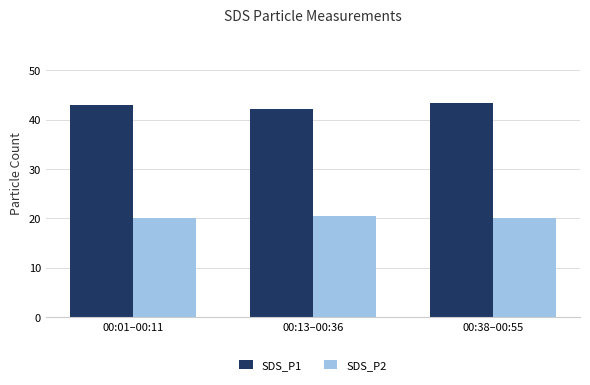

What is the maximum value for SDS_P2?

20.4